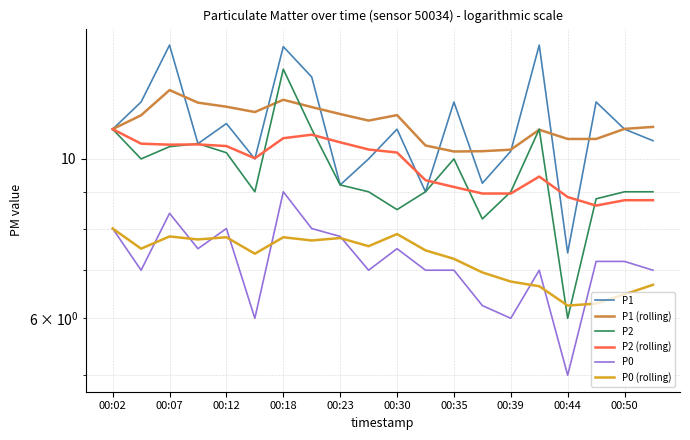

What is the average value of the P0 series?

7.2